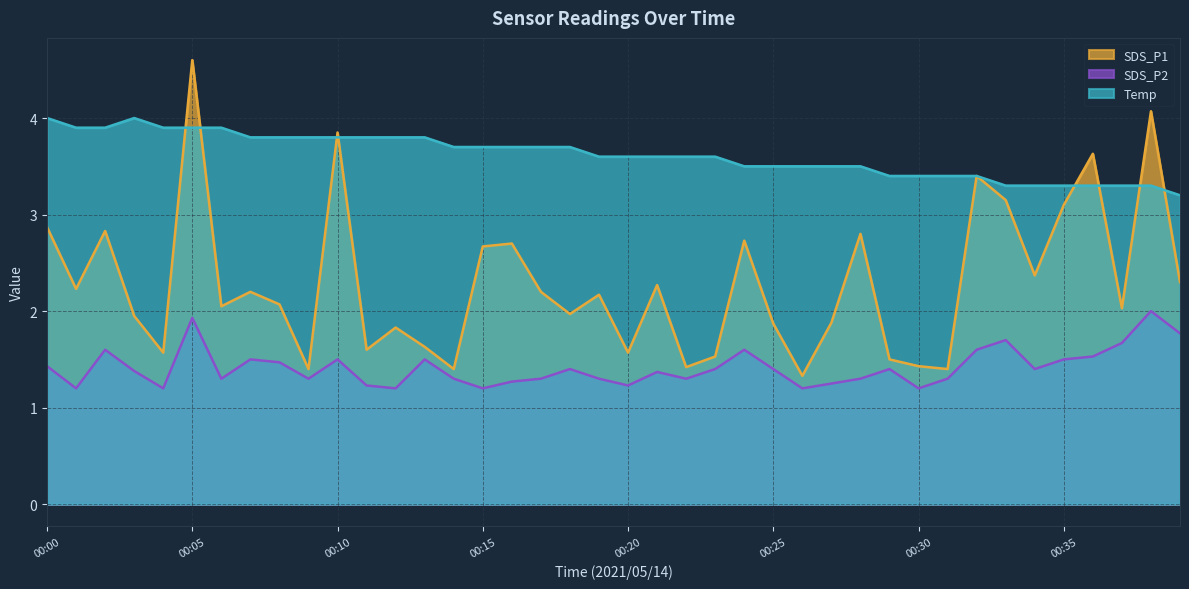

How many intersections are there between SDS_P1 and Temp?

8